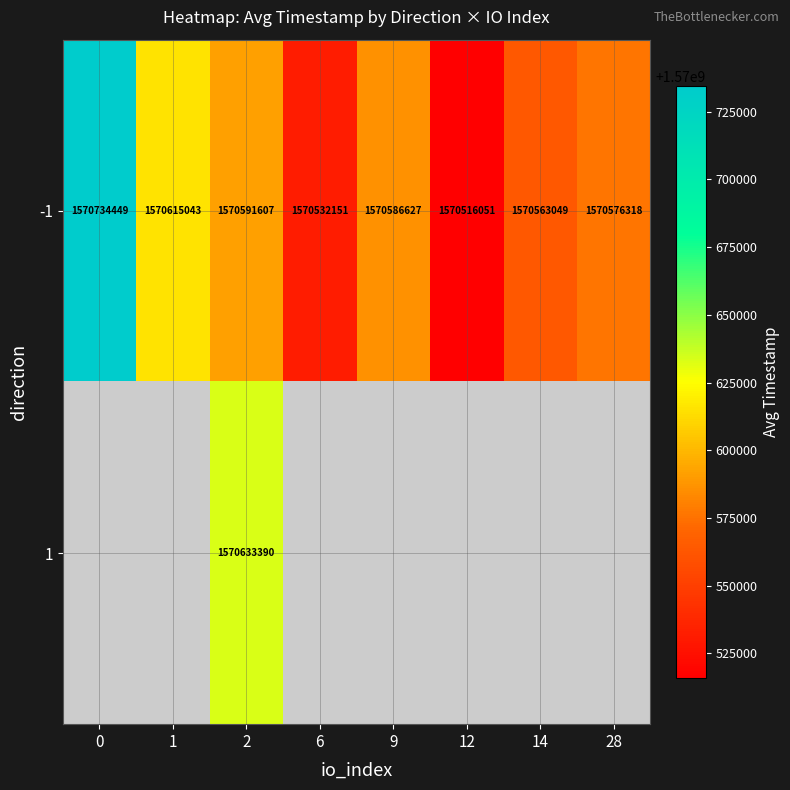

Rank the categories by -1 value from highest to lowest.

0, 1, 2, 9, 28, 14, 6, 12